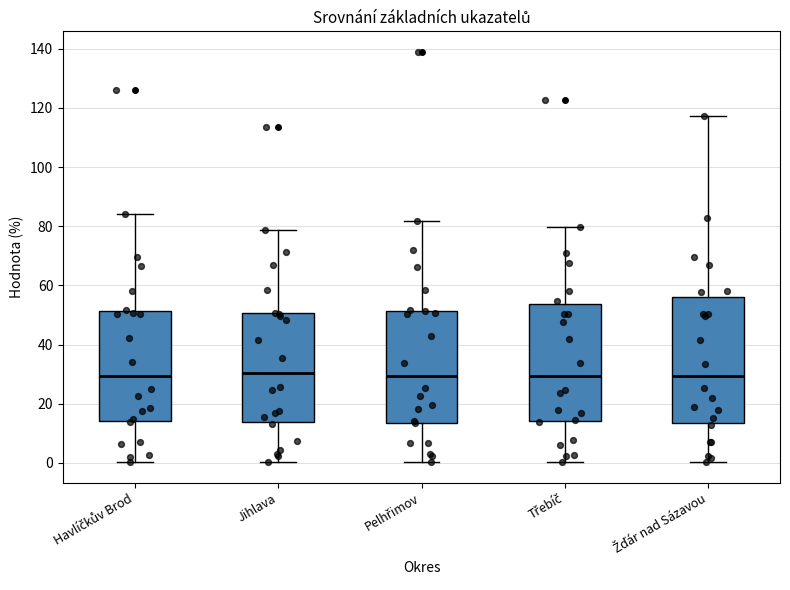

Where does the lower whisker of the box for Havlíčkův Brod end on the y-axis? The values are not printed on the chart, so give them approximately, as read against the axis.

0